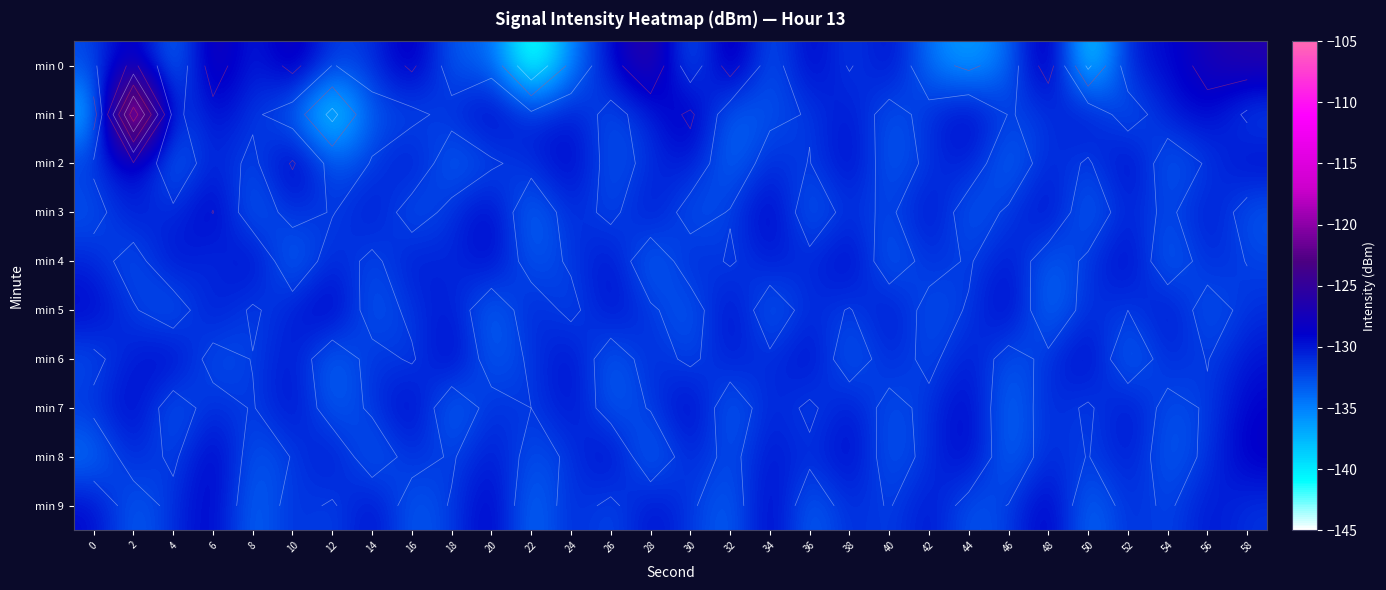

What is the lowest value of the min 7 series?

-134.9